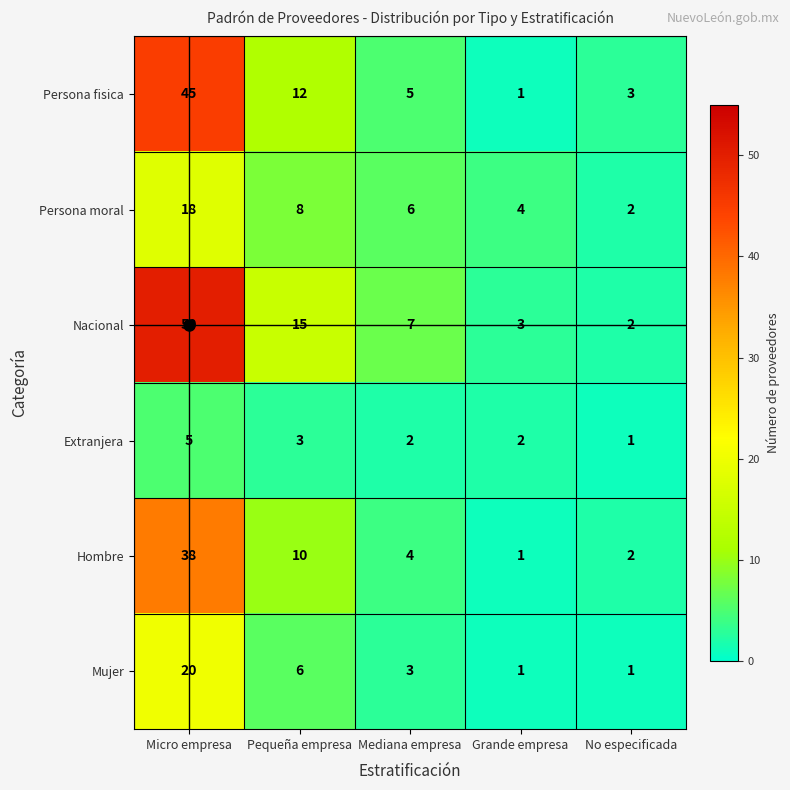

The value of Persona moral at Pequeña empresa is 8. True or false?

True